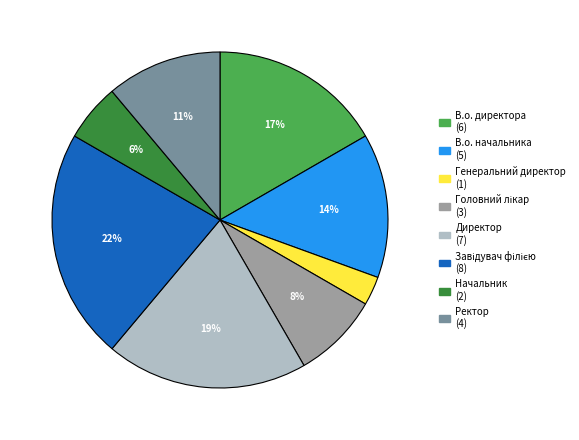

True or false: В.о. начальника accounts for 14% of the total.

True